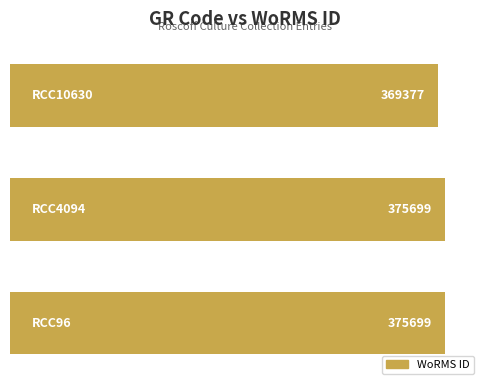

What is the maximum value shown in the chart?

375699